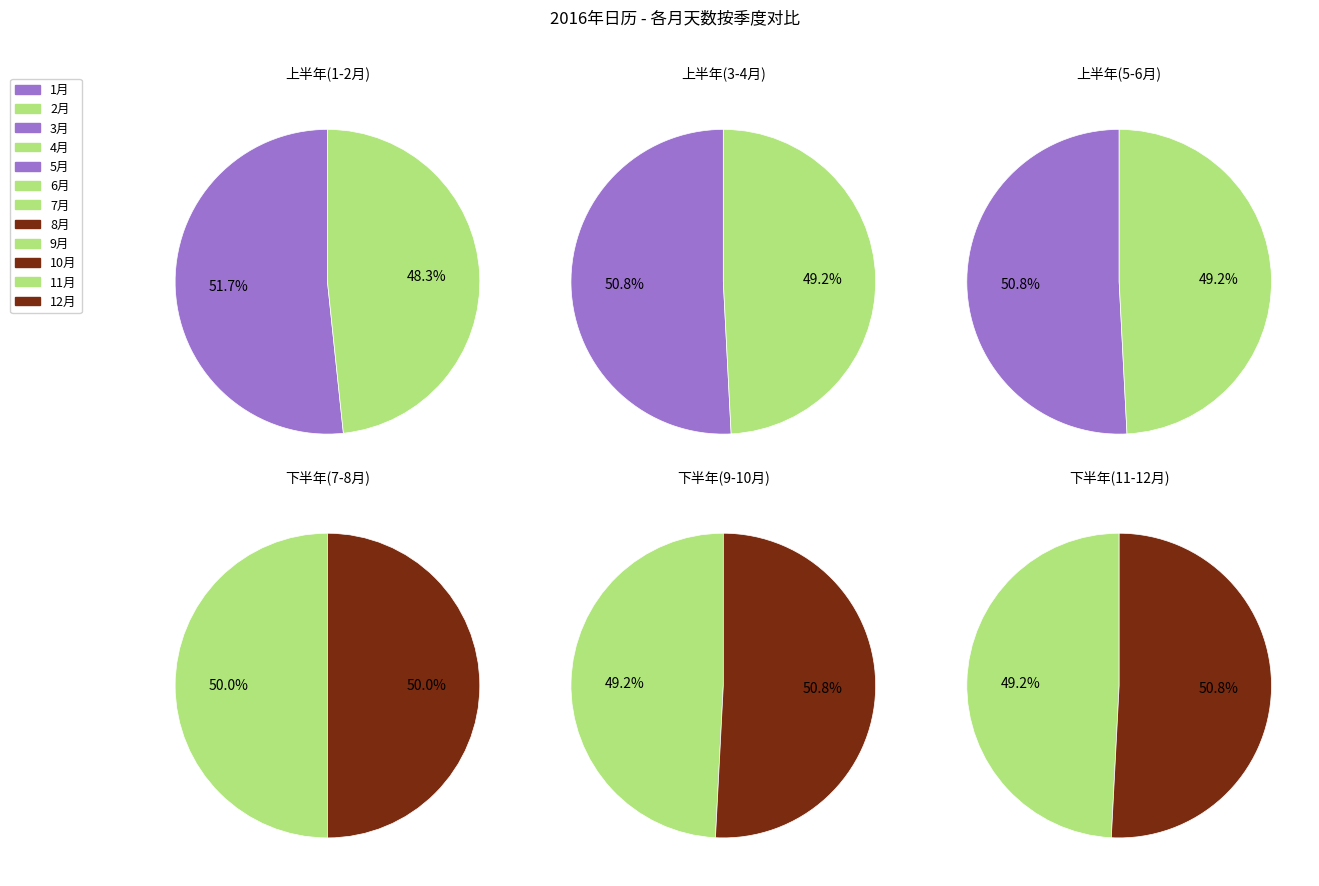

To the nearest percent, what portion does 6月 represent?

8%